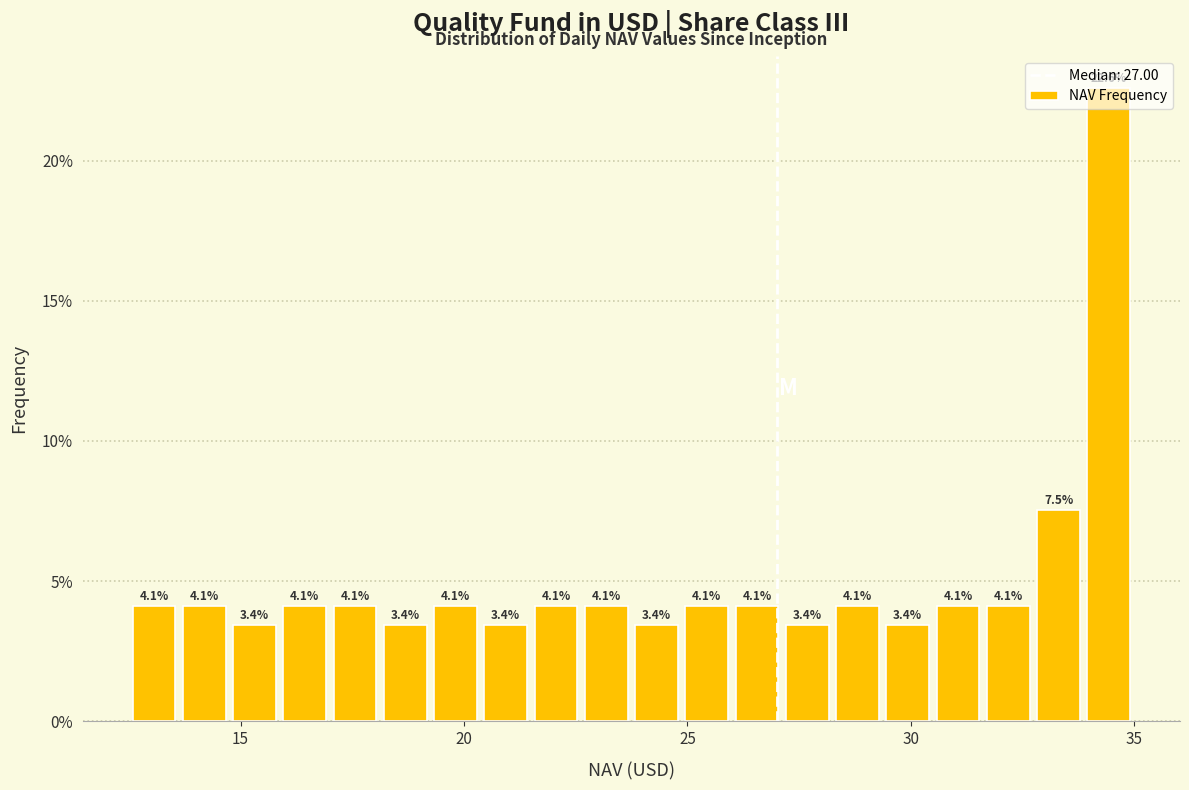

Around what value on the x-axis is the tallest bar? Give the approximate position of its centre, as read against the axis.

34.5